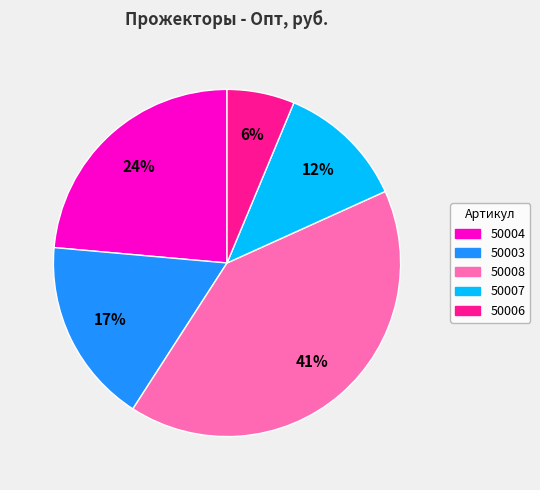

To the nearest percent, what percentage of the pie is 50004?

24%